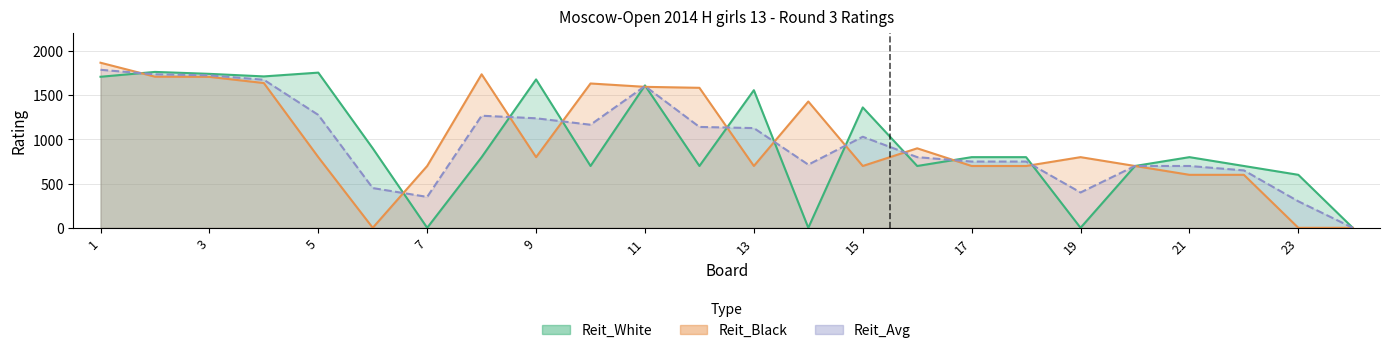

What is the sum of all Reit_Avg values?

23354